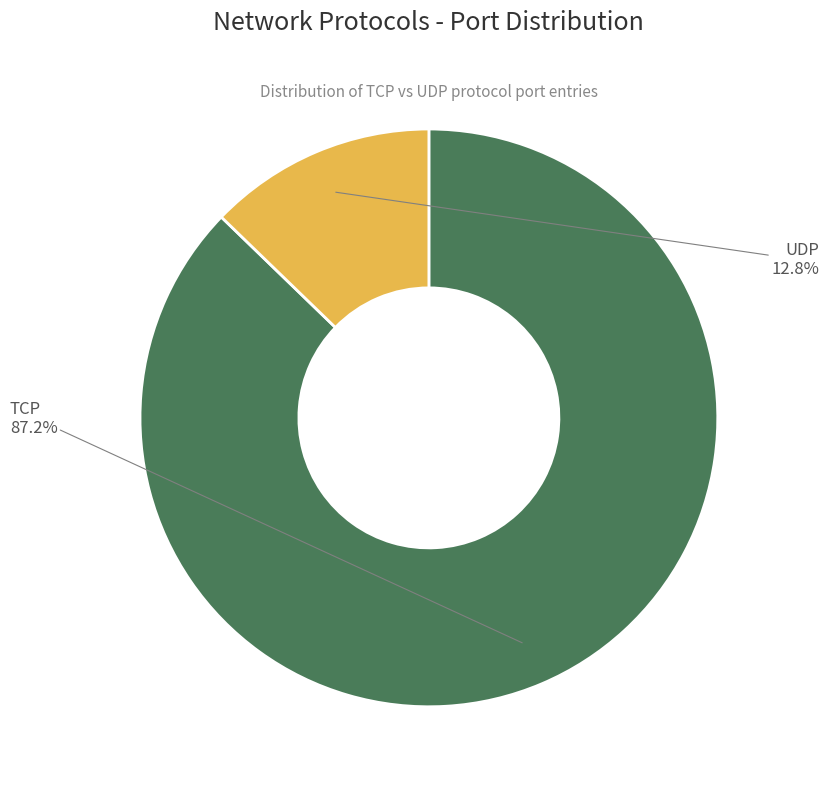

Is it true that UDP is 2% of the pie?

False